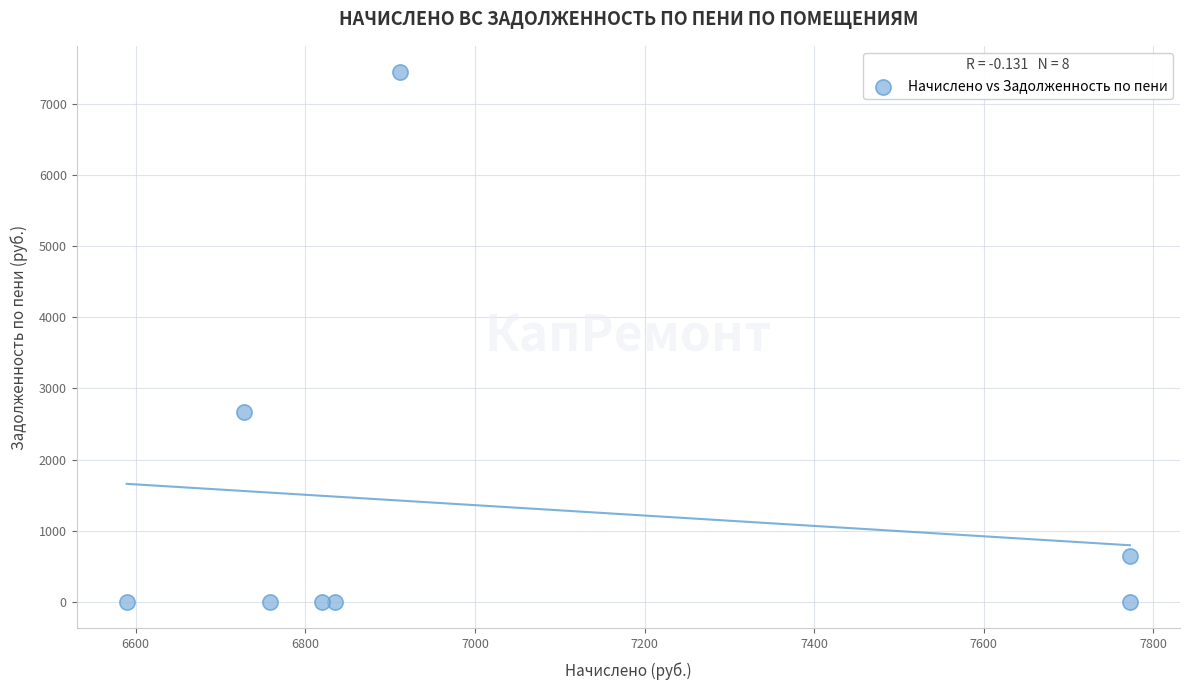

What is the average Y value?

1343.5